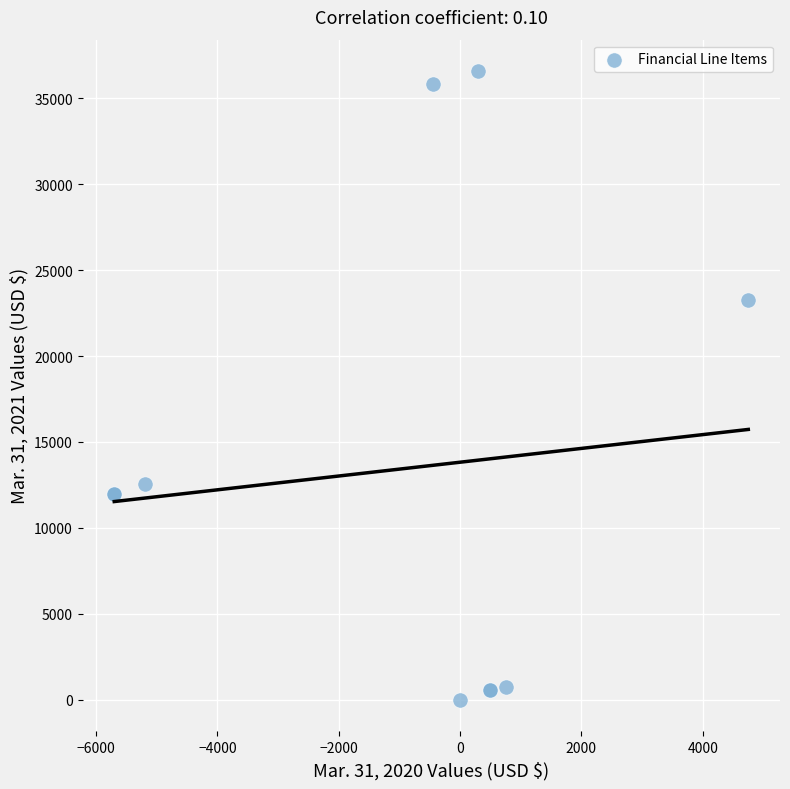

What Y value in the scatter plot is closest to 18288?

23269